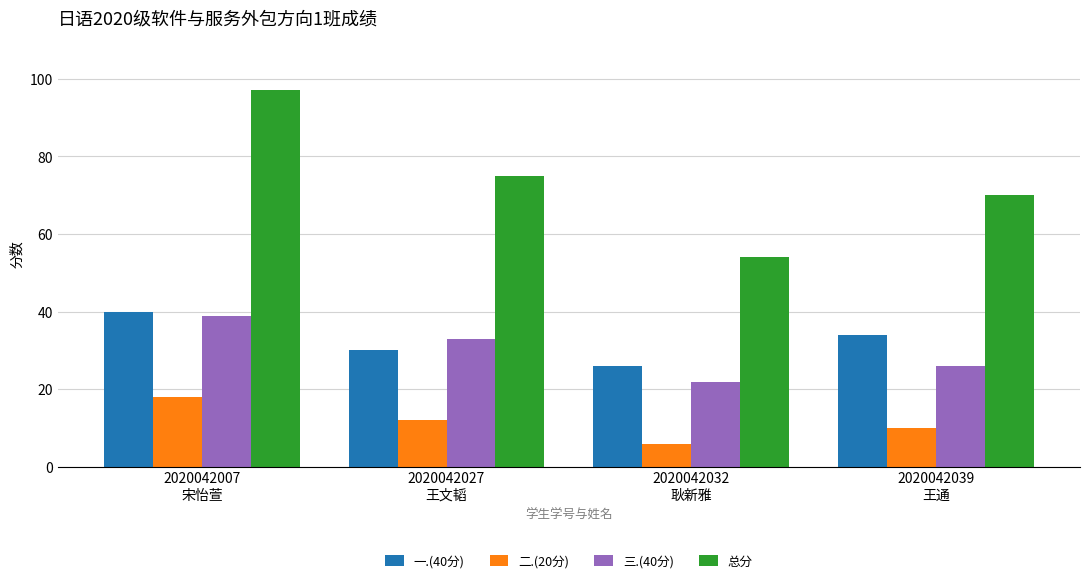

How many bars are there in each group?

4